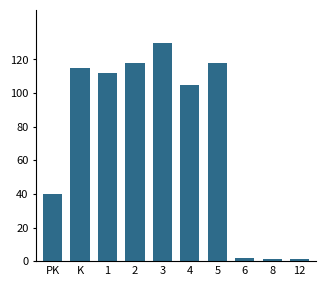

What is the maximum value shown in the chart?

130